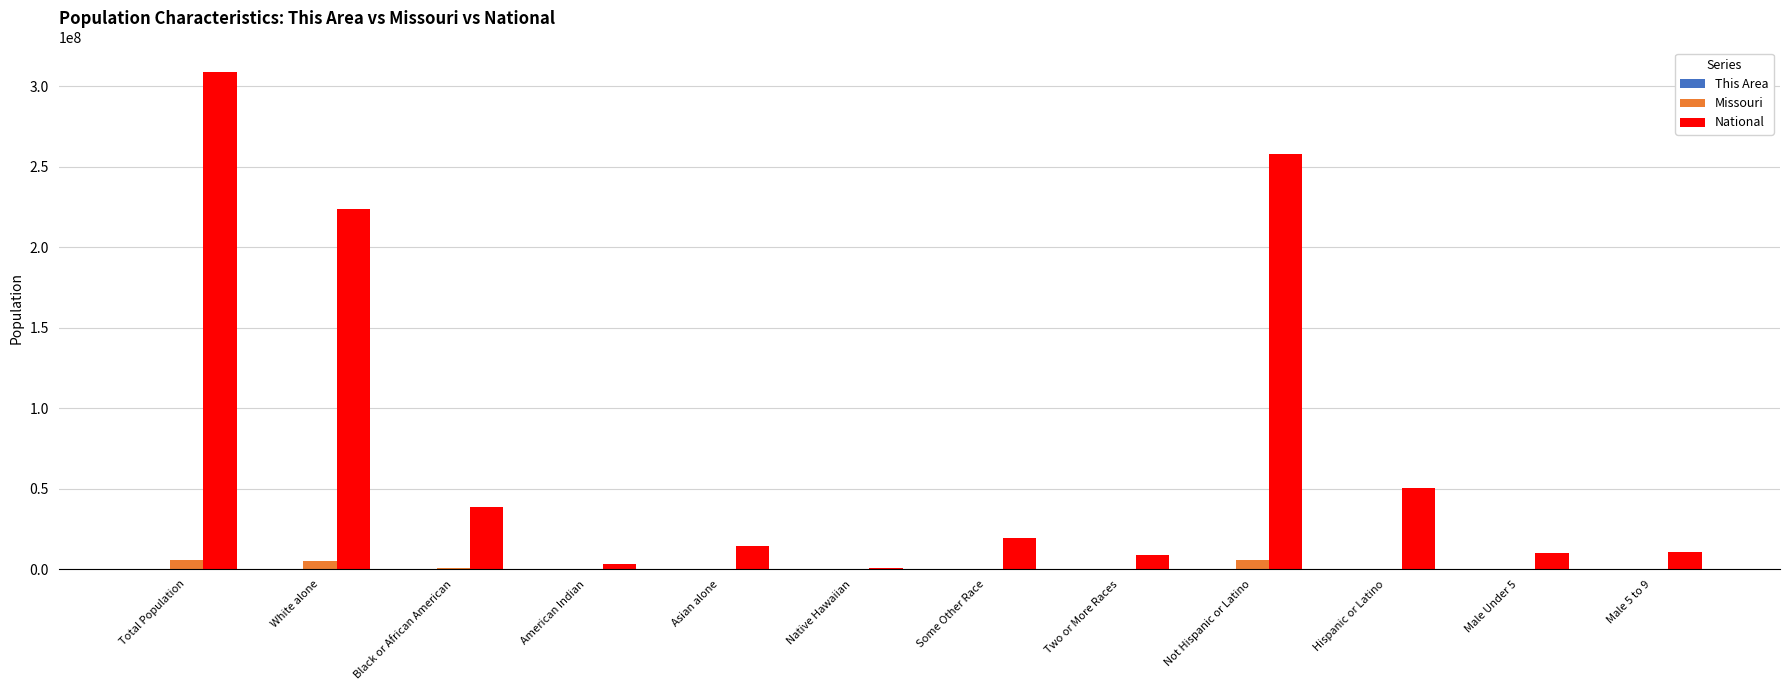

The value of National at Asian alone is 14674252. True or false?

True